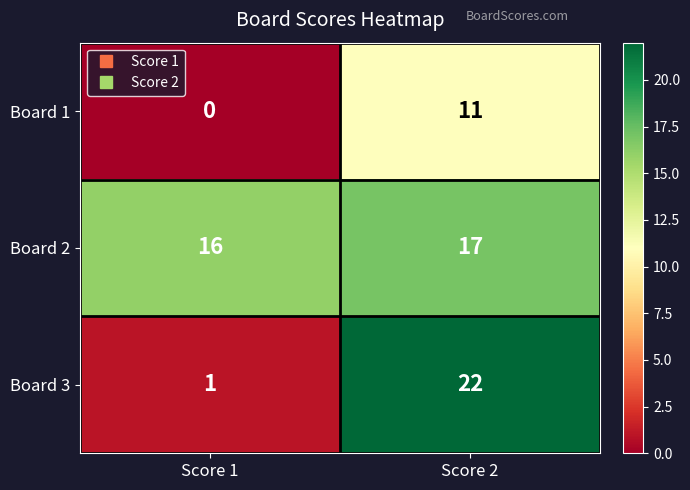

Which series has the largest range (max minus min)?

Board 3